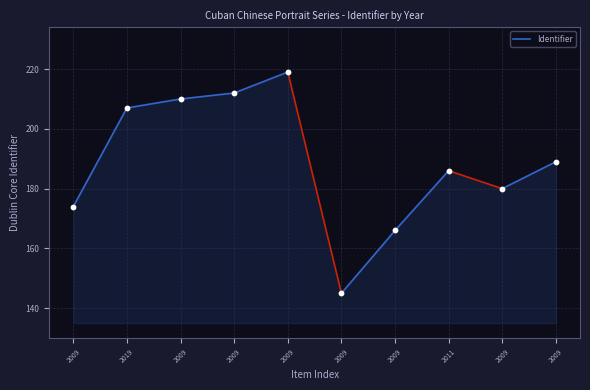

What Y value in the scatter plot is closest to 182?

180